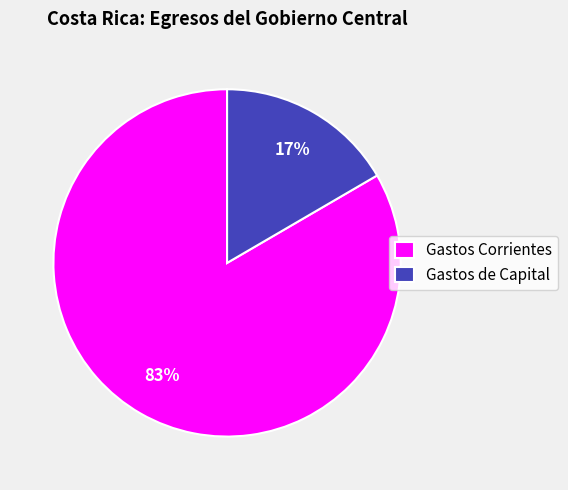

To the nearest percent, what is the combined percentage of Gastos Corrientes and Gastos de Capital?

100%